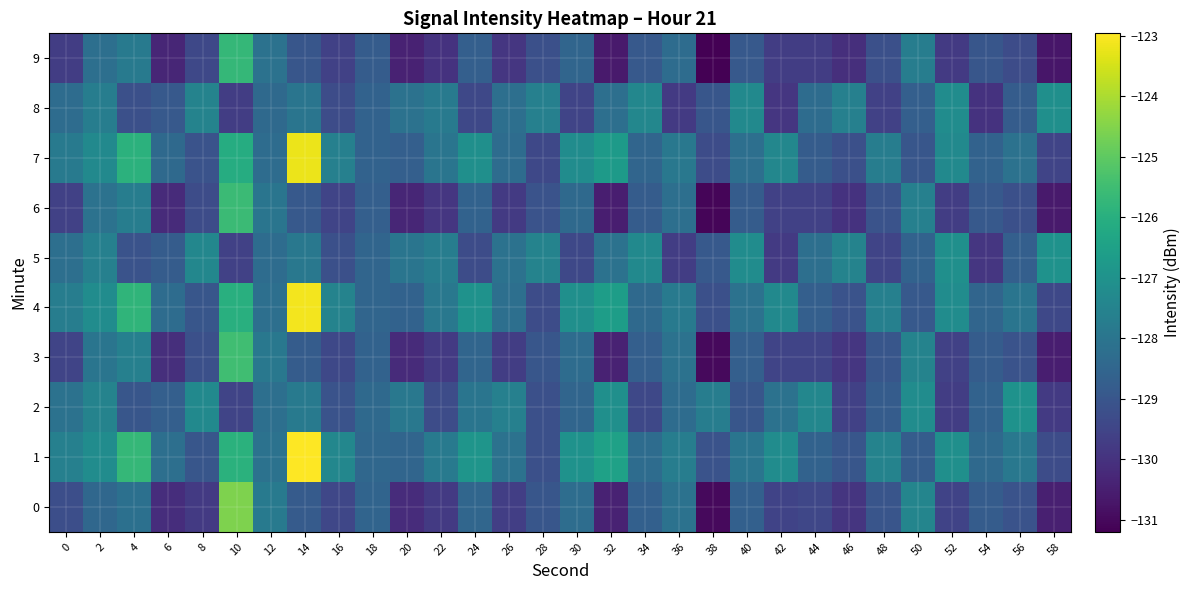

At which category does the chart reach its peak across all series?

14